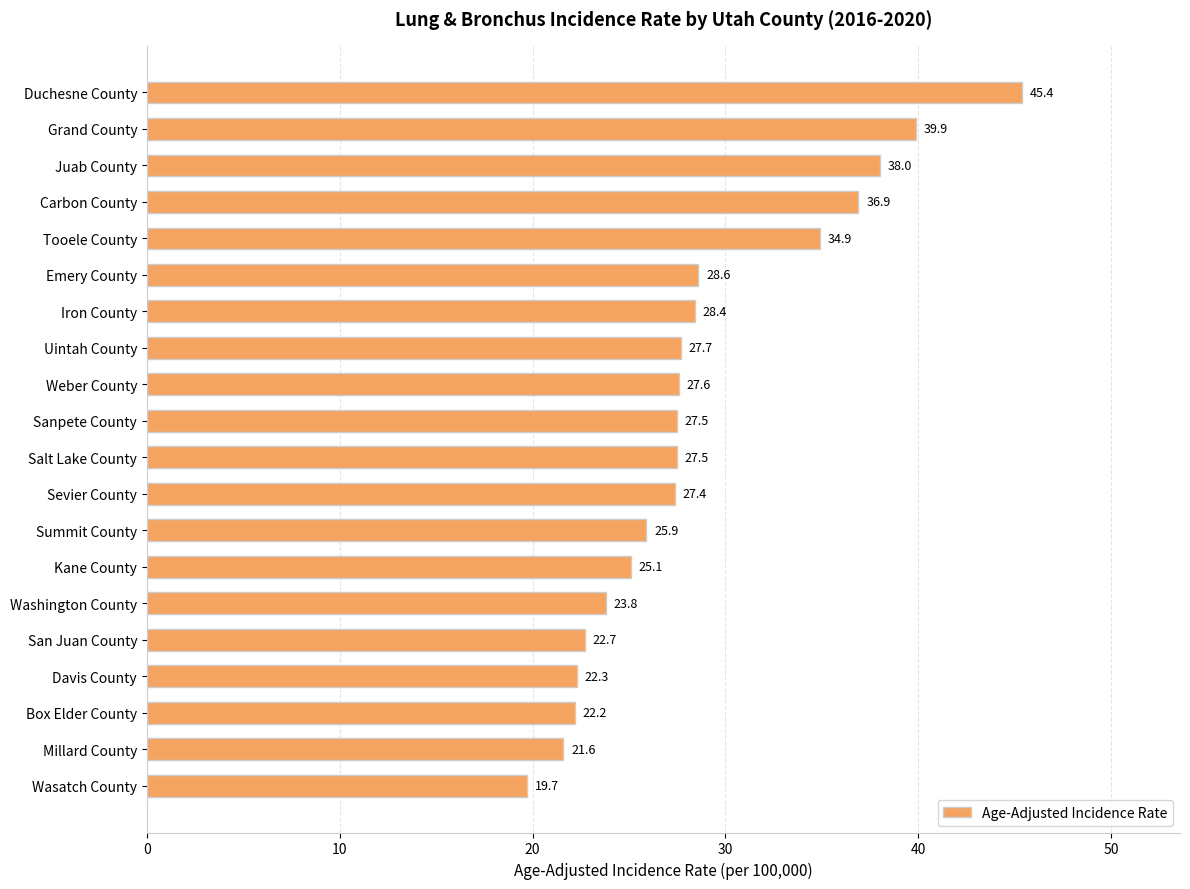

What is the approximate value at Salt Lake County?

27.5